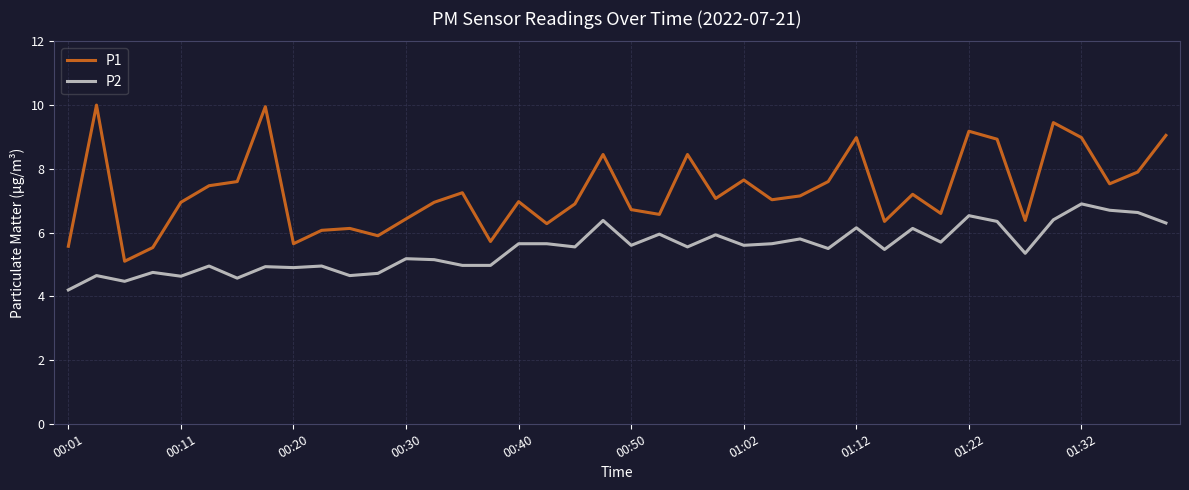

Rank the series by their average value, from lowest to highest.

P2, P1